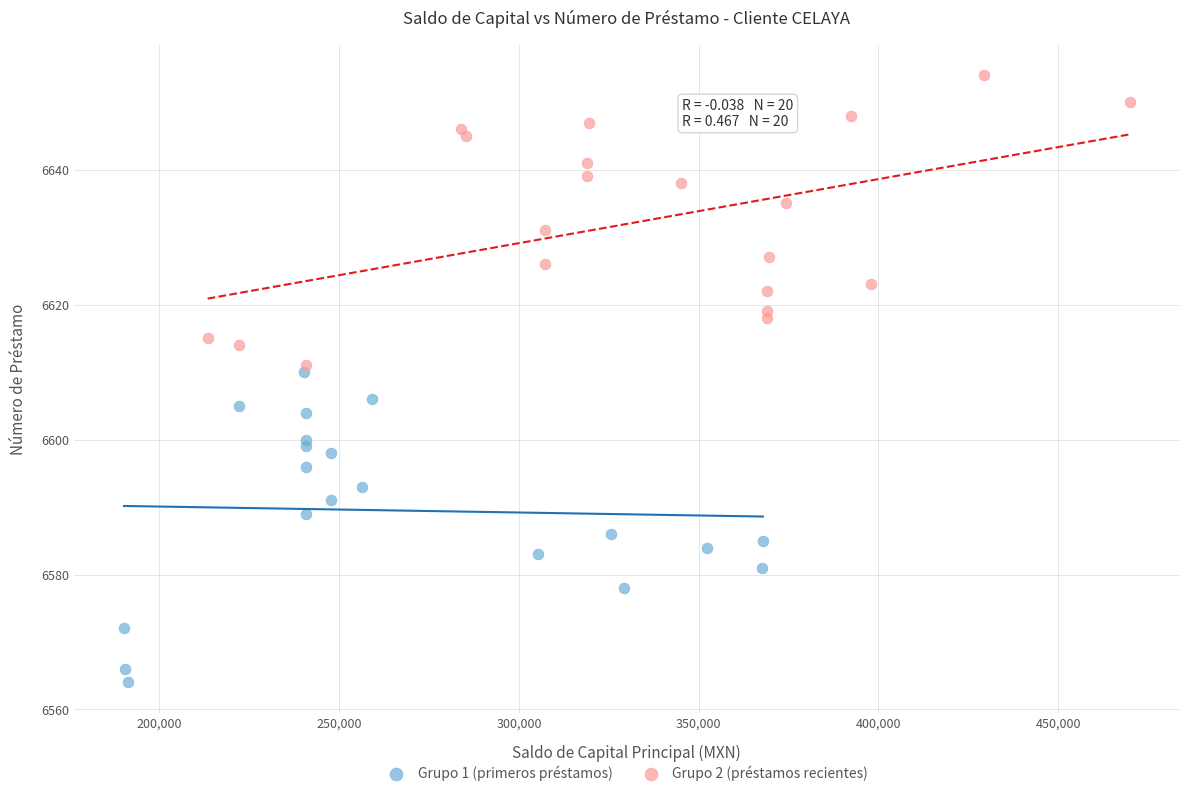

Which series contains the highest Y value?

Grupo 2 (préstamos recientes)